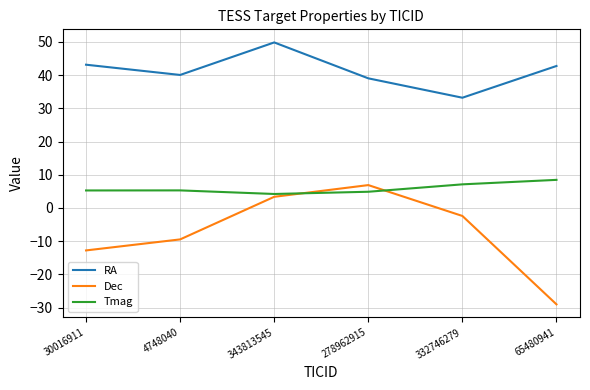

True or false: RA has a value of 54.4 at 278962915.

False